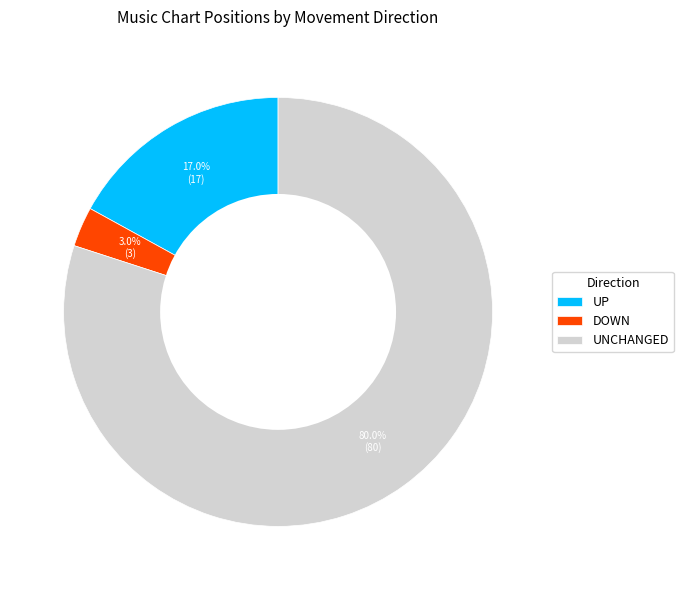

Is the sum of UNCHANGED and DOWN greater than half?

Yes